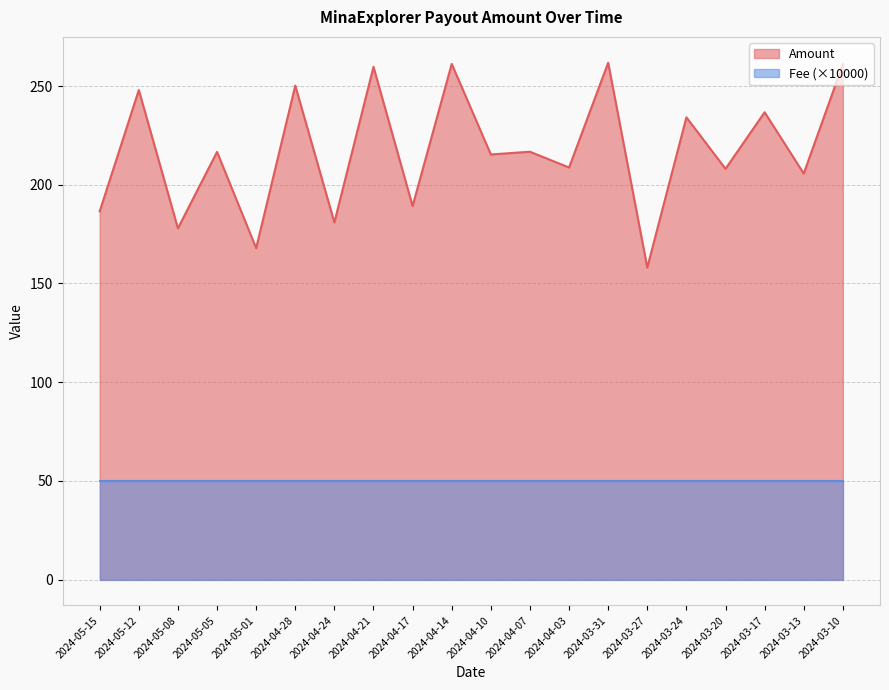

Count the number of categories in the chart.

20